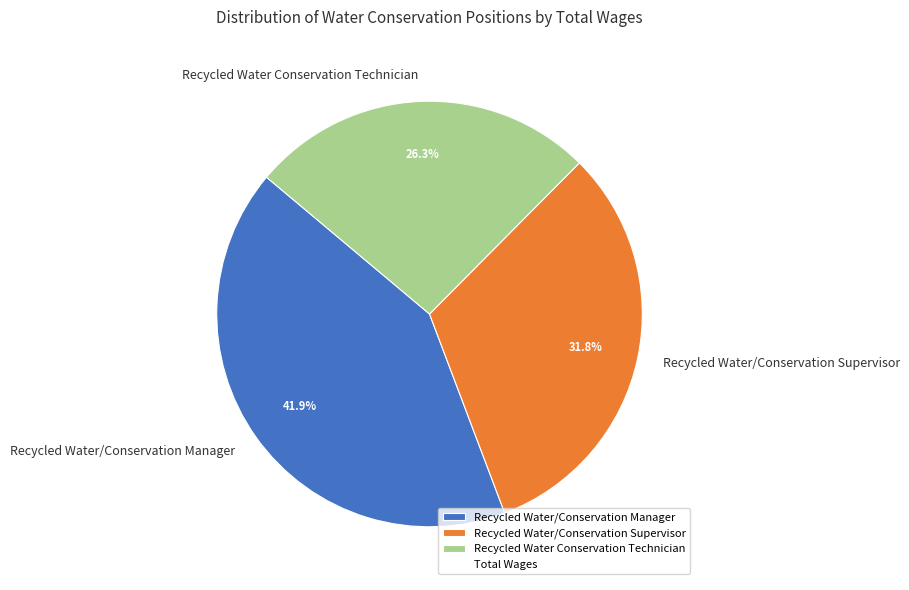

What is the total percentage of Recycled Water/Conservation Supervisor and Recycled Water/Conservation Manager?

73.7%